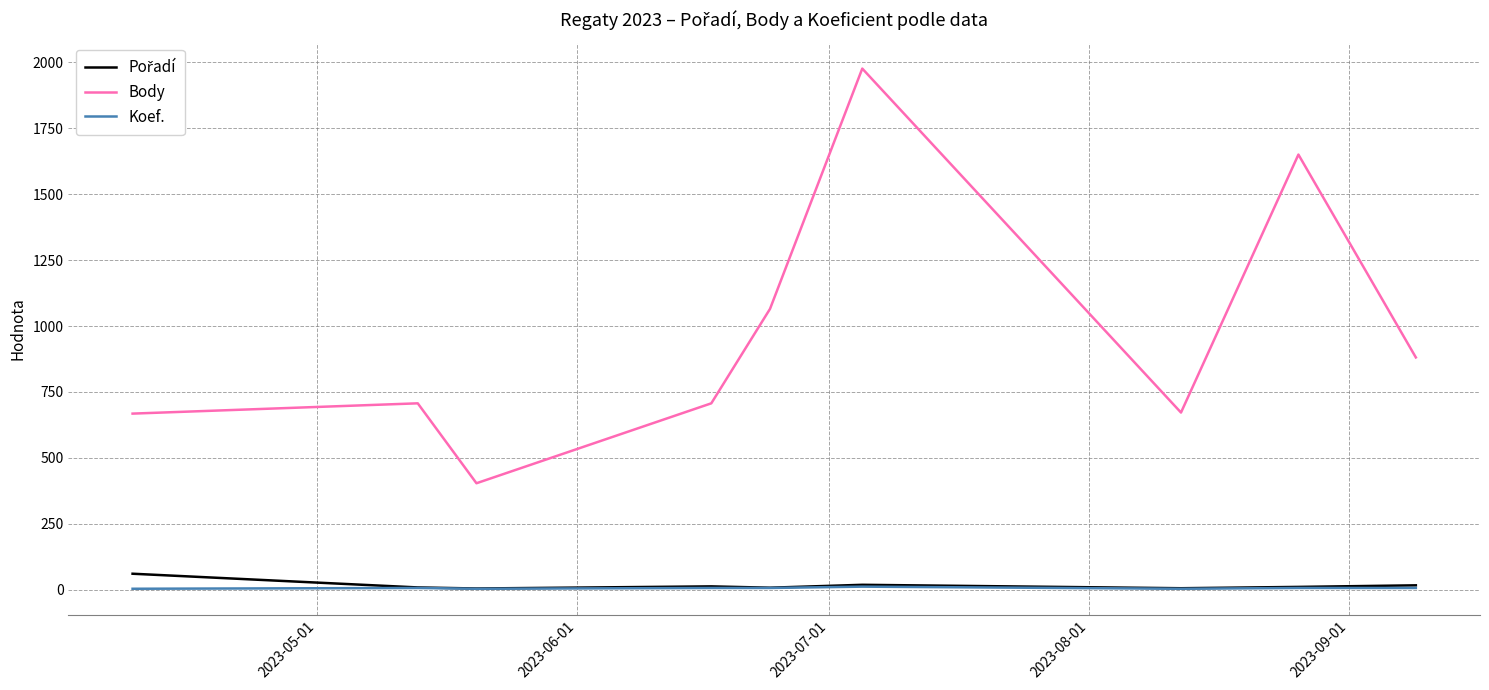

What is the minimum value for Body?

404